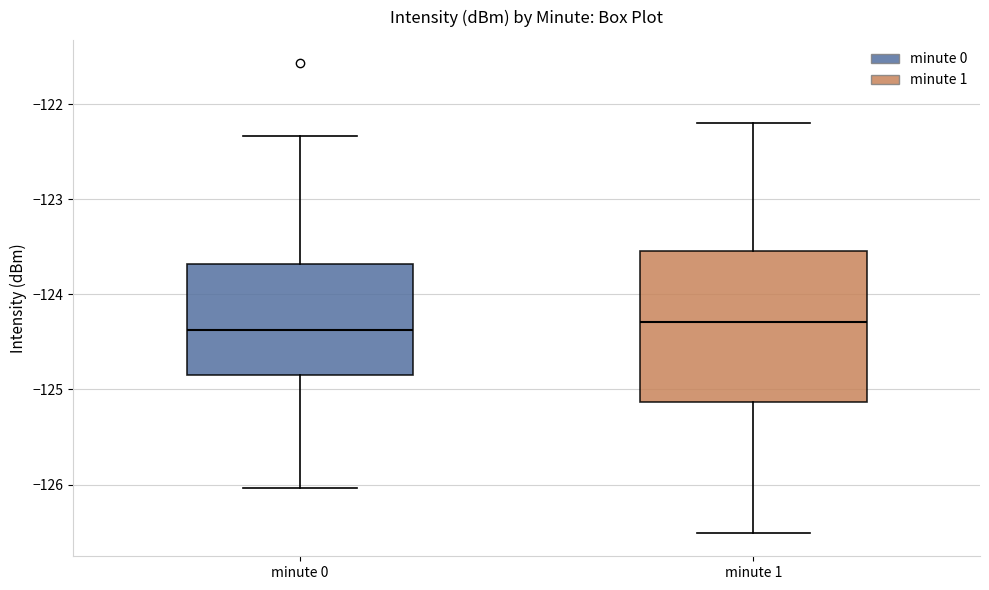

Reading left to right, read every box against the y-axis: the position of its median line, the range the box covers, and the ends of its whiskers. The values are not printed on the chart, so give them approximately, as read against the axis.

minute 0: median -124.4, box -124.8 to -123.7, whiskers -126.0 to -122.3
minute 1: median -124.3, box -125.1 to -123.5, whiskers -126.5 to -122.2